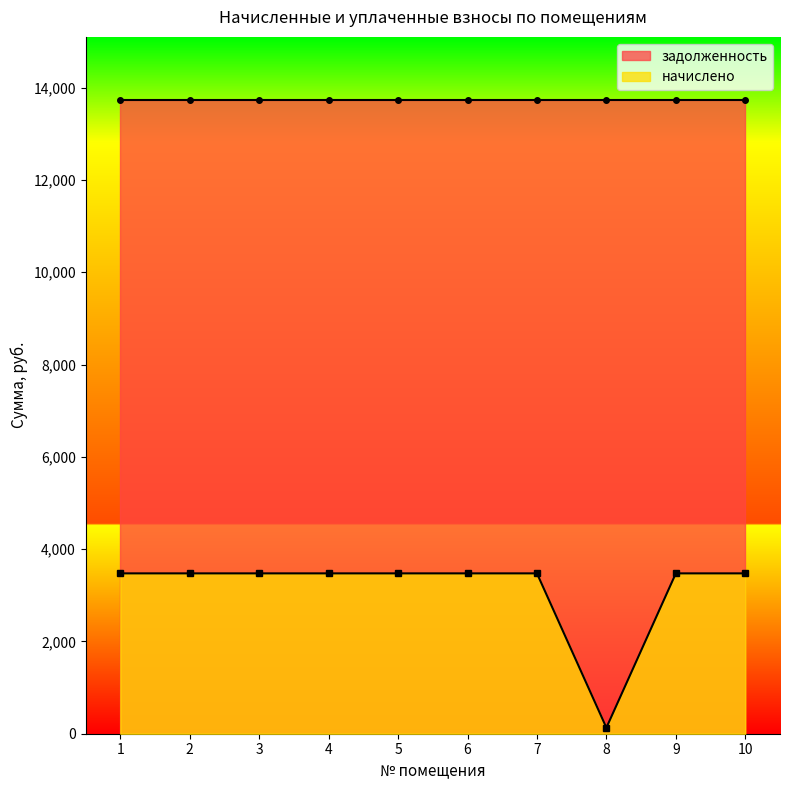

At which label does the data first exceed 3474?

1